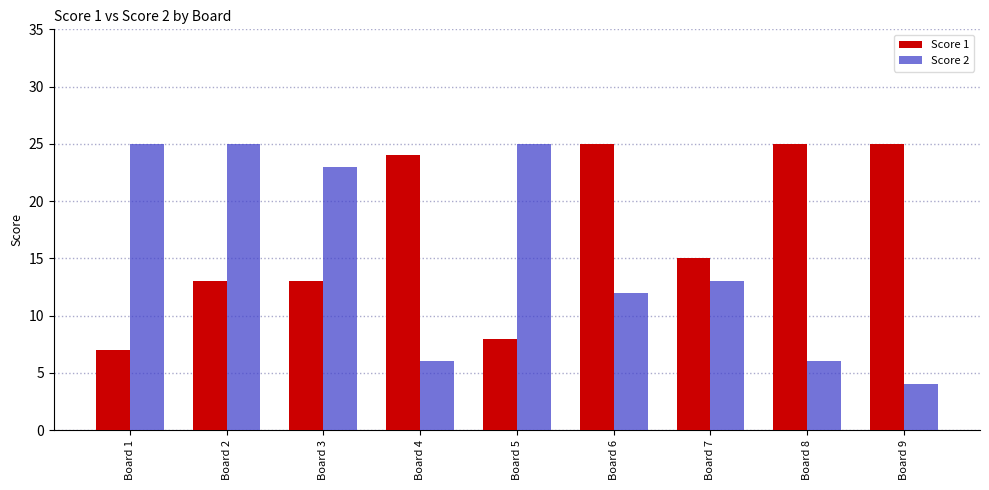

What is the difference between the Score 2 values at Board 9 and Board 3?

19